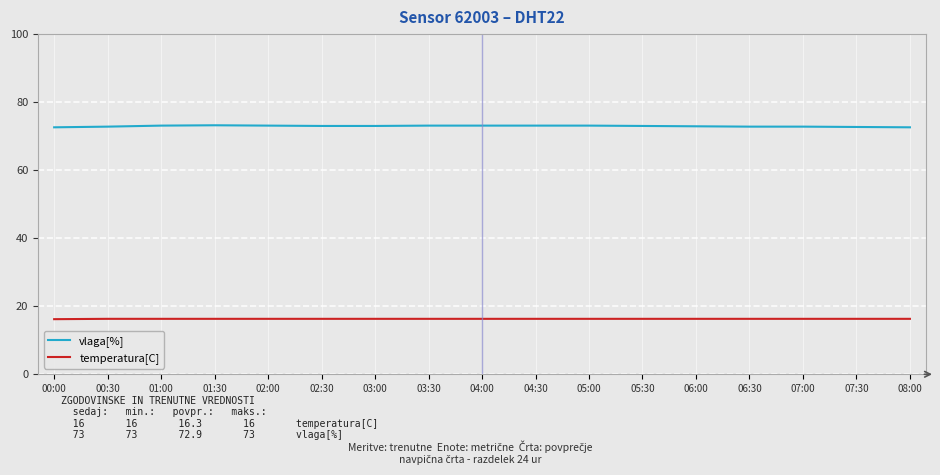

What is the spread (max minus min) of values at 04:30?

56.8